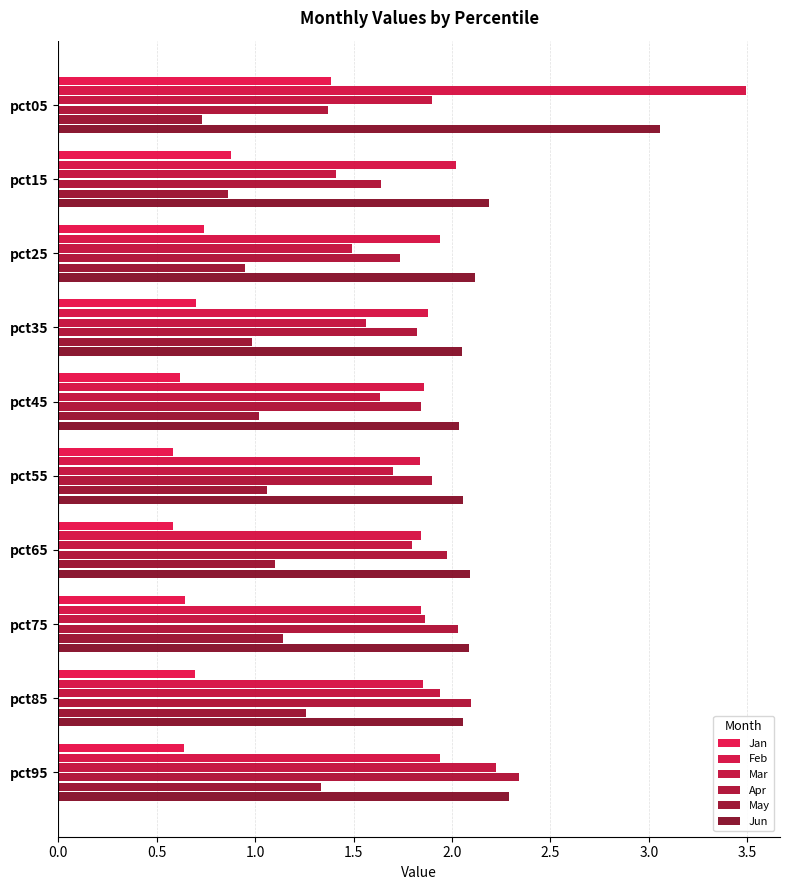

What is the difference between the second highest and minimum values in the Mar series?

0.5